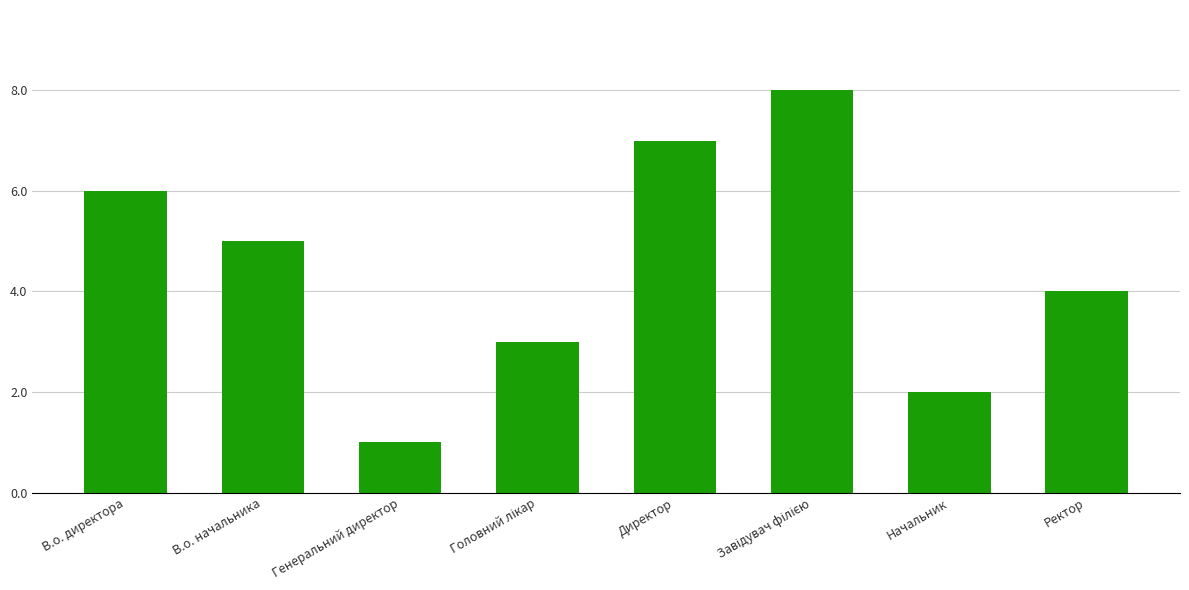

Is it true that the value at Директор is 7?

True